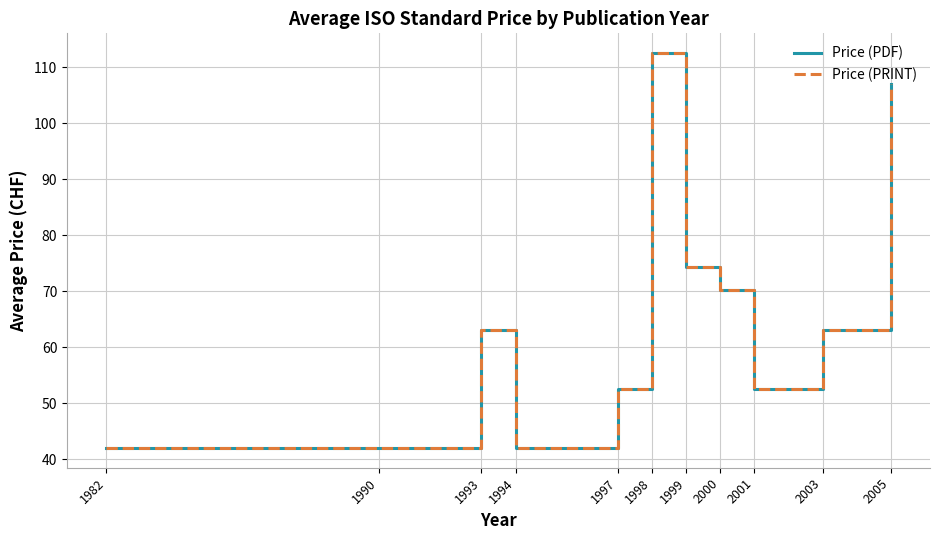

What is the sum of the Price (PDF) values at 1999 and 2000?

144.4